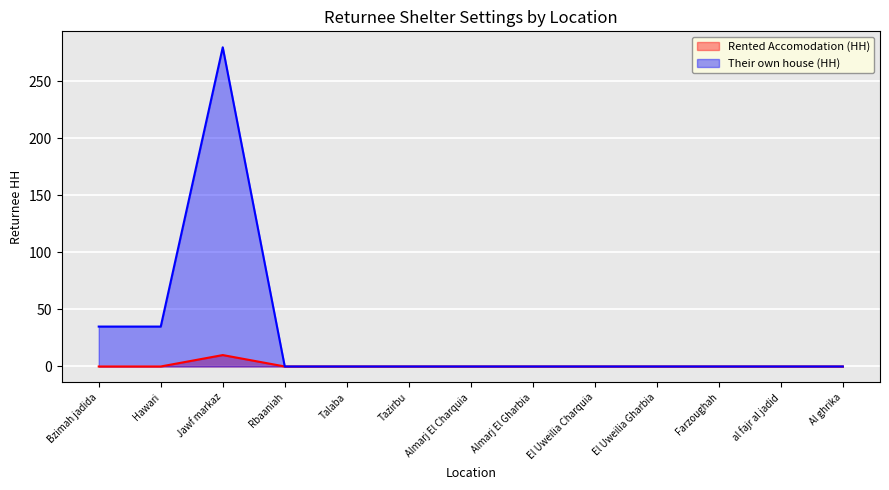

True or false: Their own house (HH) and Rented Accomodation (HH) cross at least once.

False